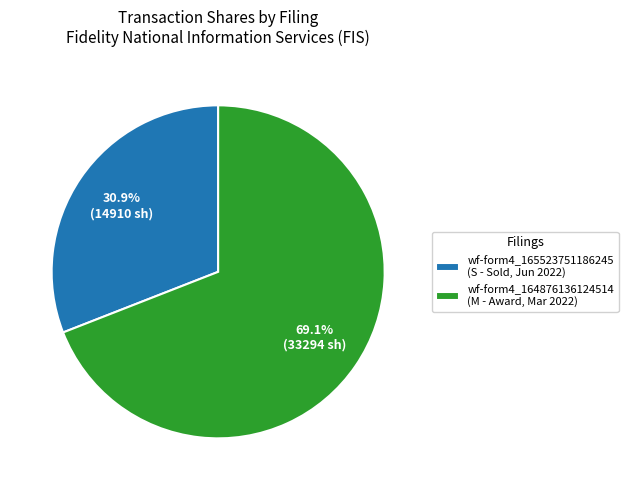

Which category has the smallest portion of the pie?

wf-form4_165523751186245 (S - Sold, Jun 2022)